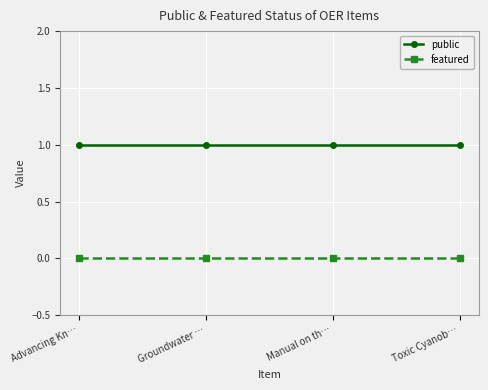

The value of featured at Manual on th… is 0. True or false?

True